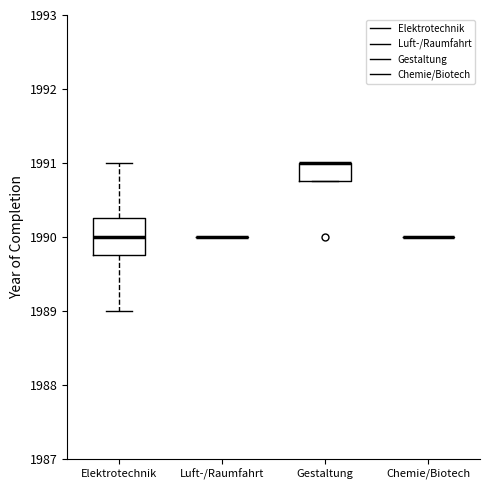

Where is the lower edge of the box for Gestaltung on the y-axis? The values are not printed on the chart, so give them approximately, as read against the axis.

1990.8